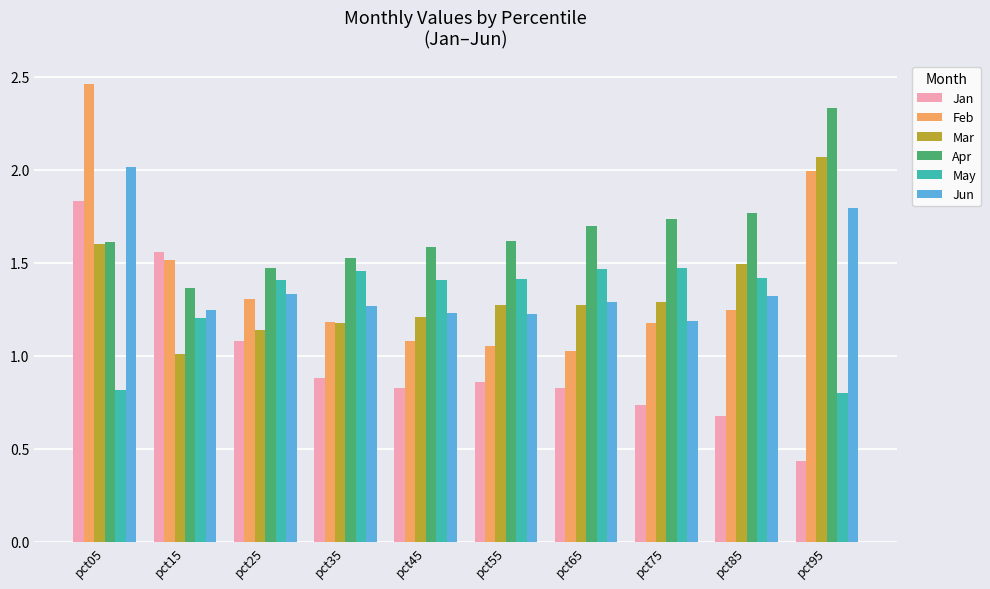

At which category is the sum across all series the highest?

pct05